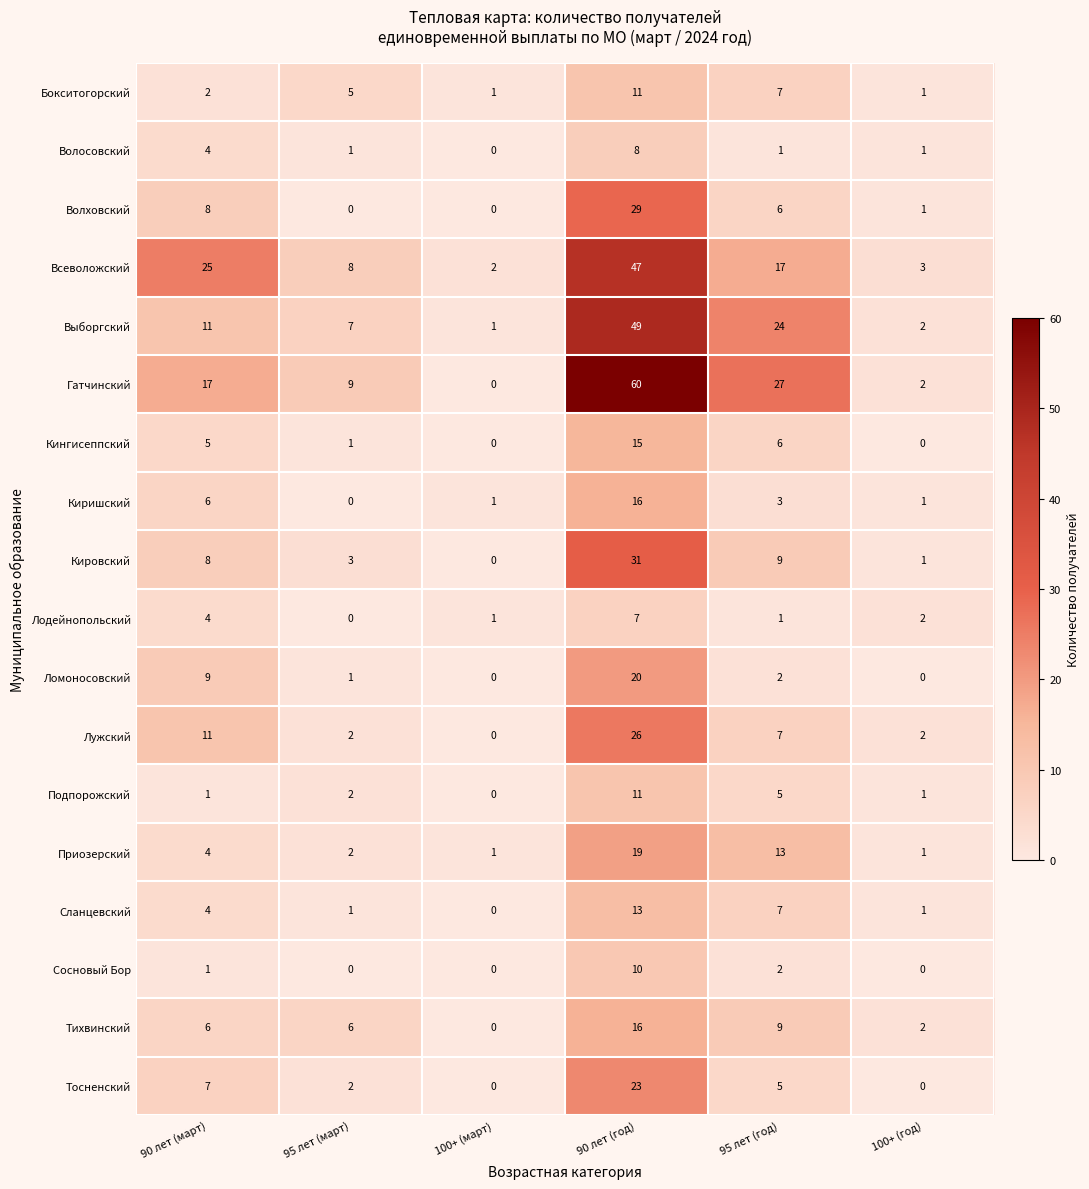

Which series changed the most between 95 лет (год) and 100+ (год)?

Гатчинский